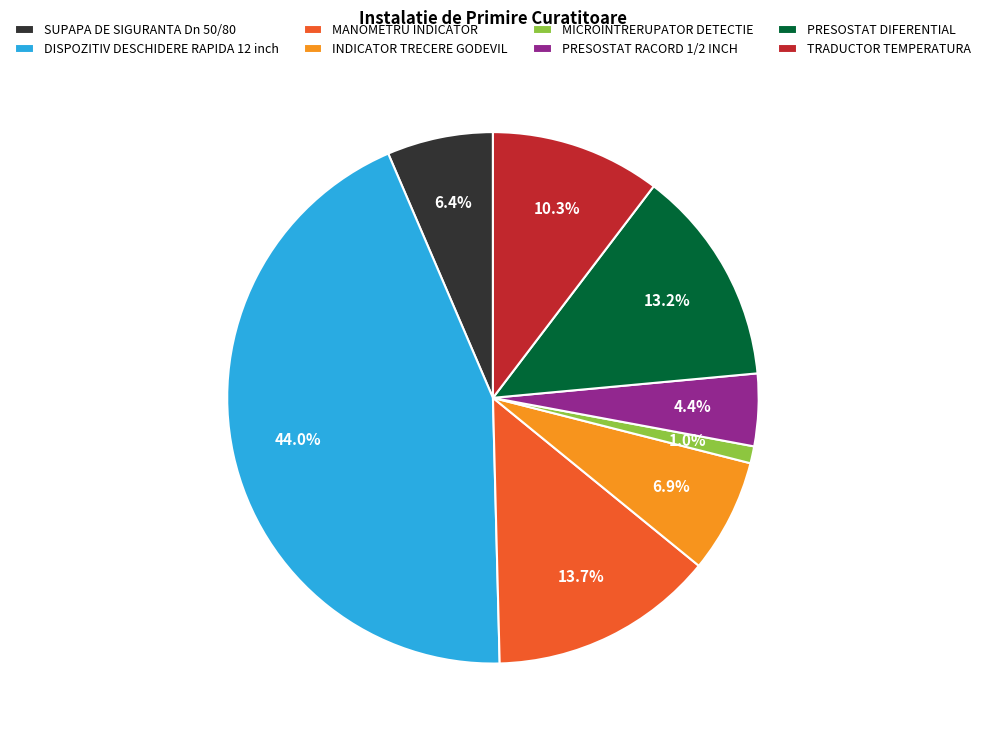

Approximately how many times larger is the value at INDICATOR TRECERE GODEVIL compared to SUPAPA DE SIGURANTA Dn 50/80?

1.1